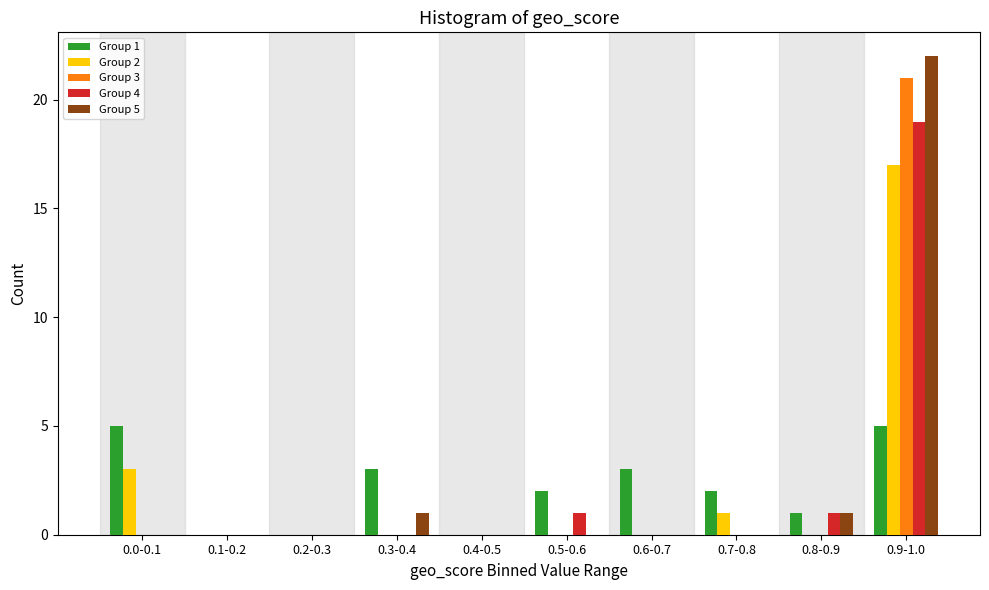

At which category does the chart reach its peak across all series?

0.9-1.0